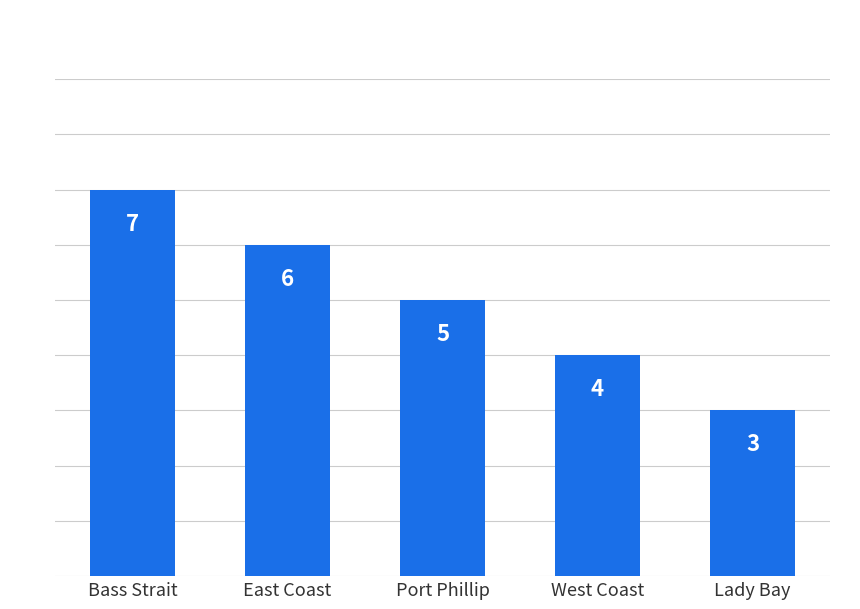

How many bars are there in total?

5